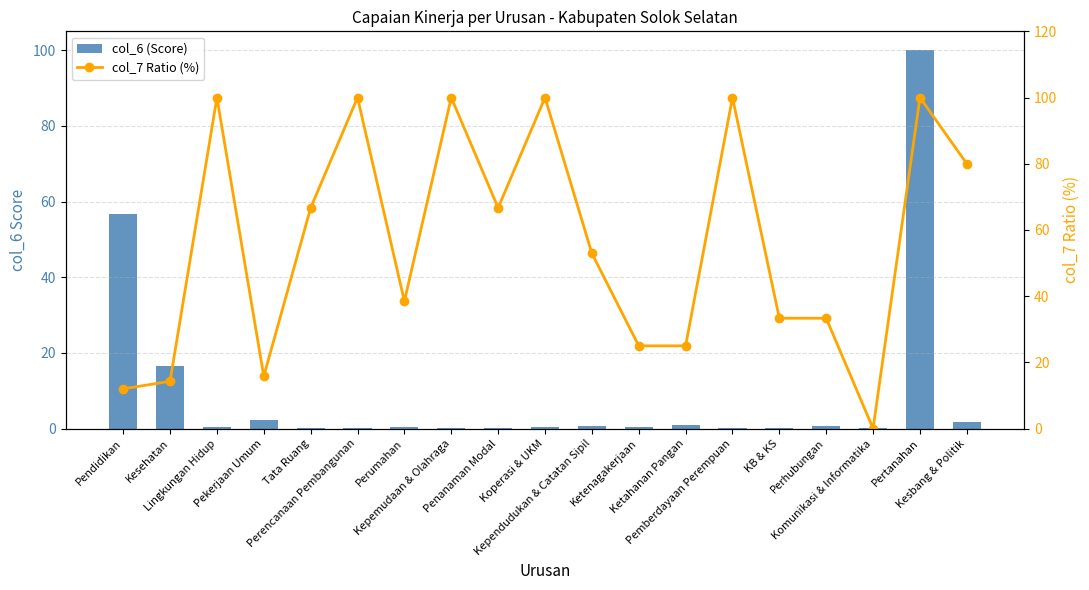

The col_7 Ratio (%) series shows 17.6 at Kependudukan & Catatan Sipil. True or false?

False